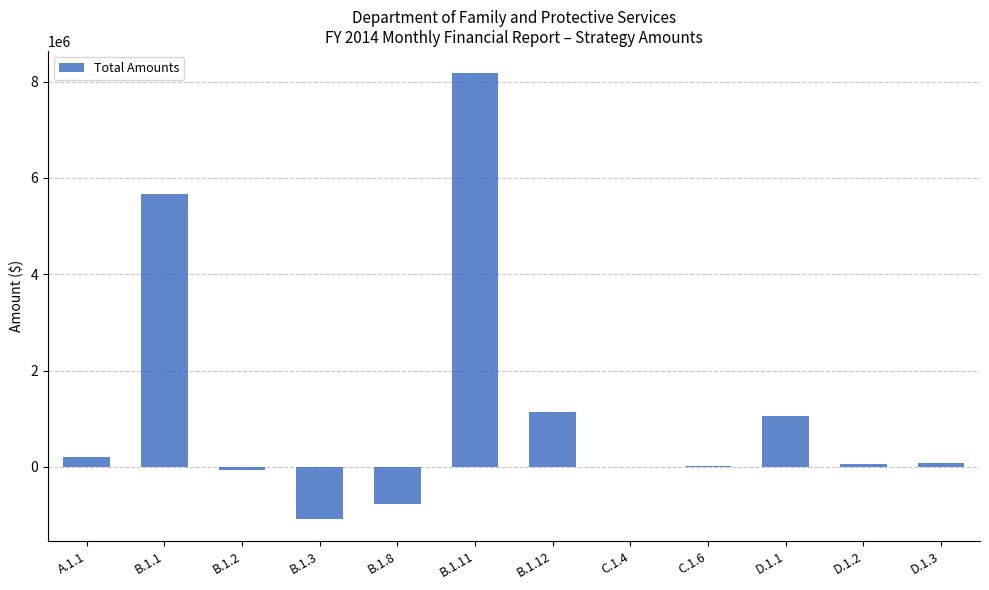

Read the value at B.1.2, to the nearest 10.

-62110